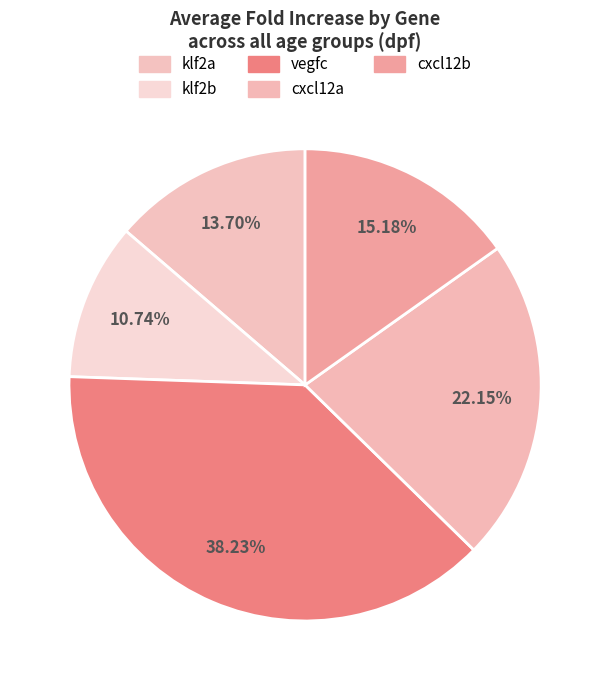

How many slices are in this pie chart?

5